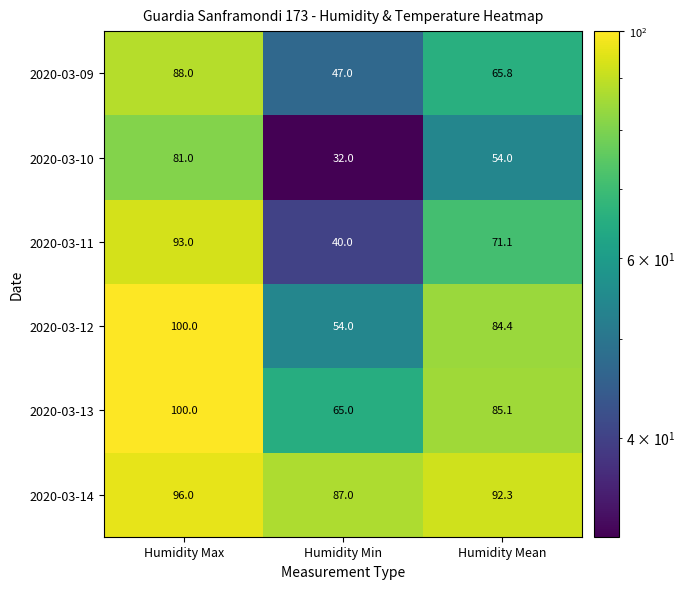

Which series has the largest total across all categories?

2020-03-14